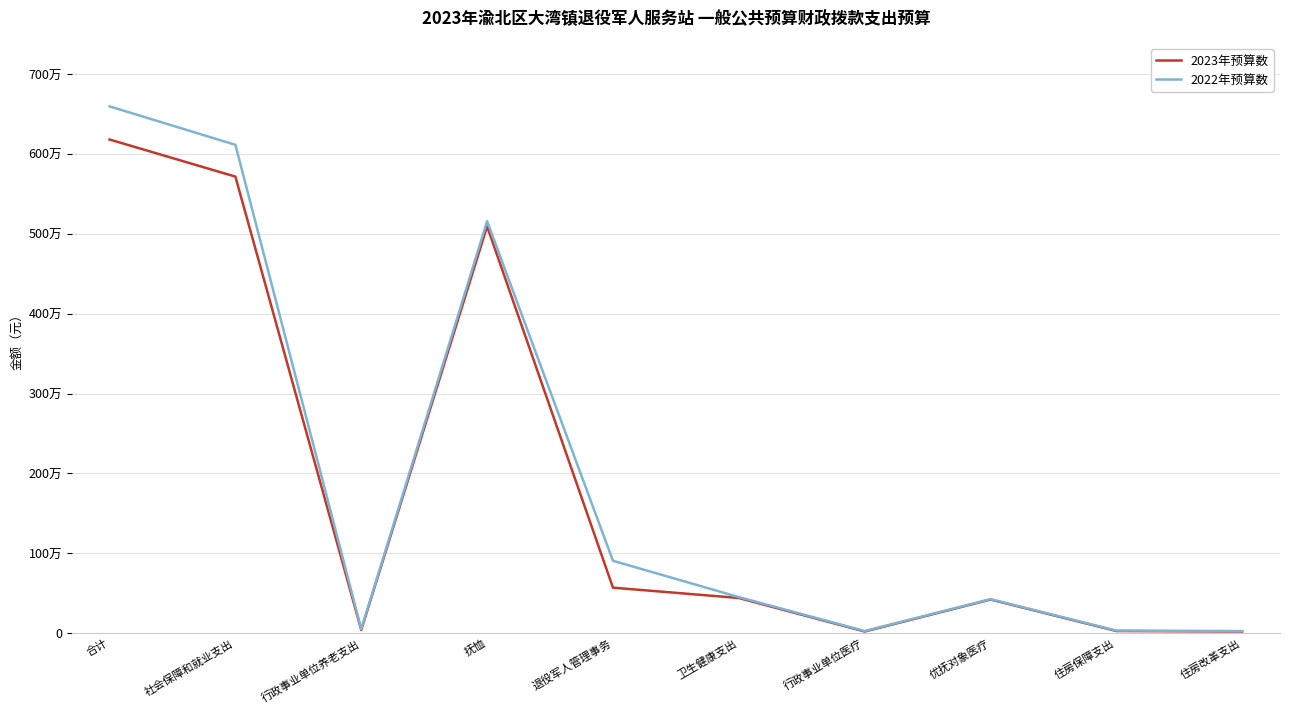

What position from the left is 抚恤?

4